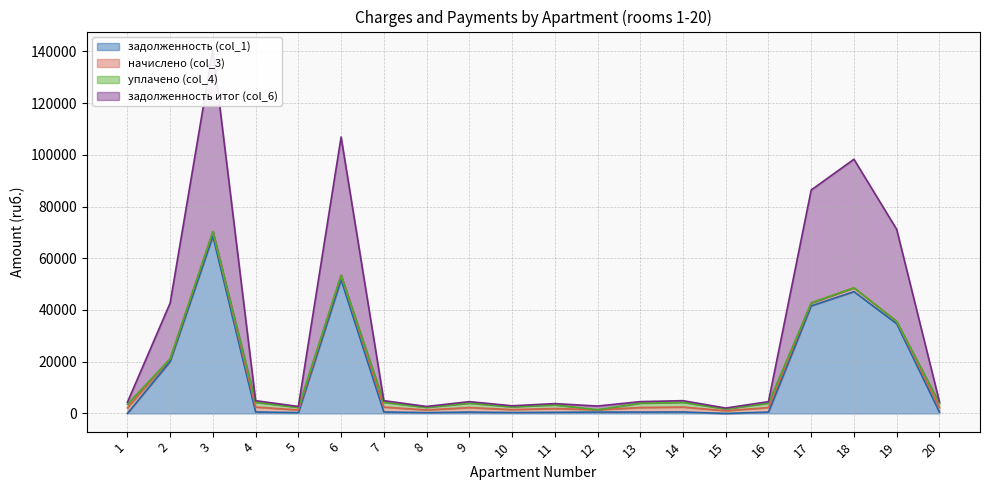

The value of задолженность (col_1) at 19 is 62043.2. True or false?

False